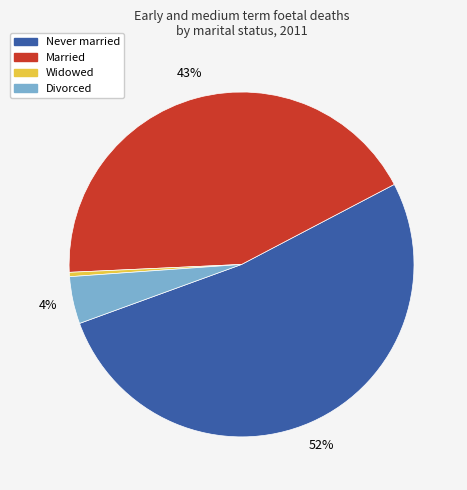

Is there any slice that represents more than half of the pie?

Yes